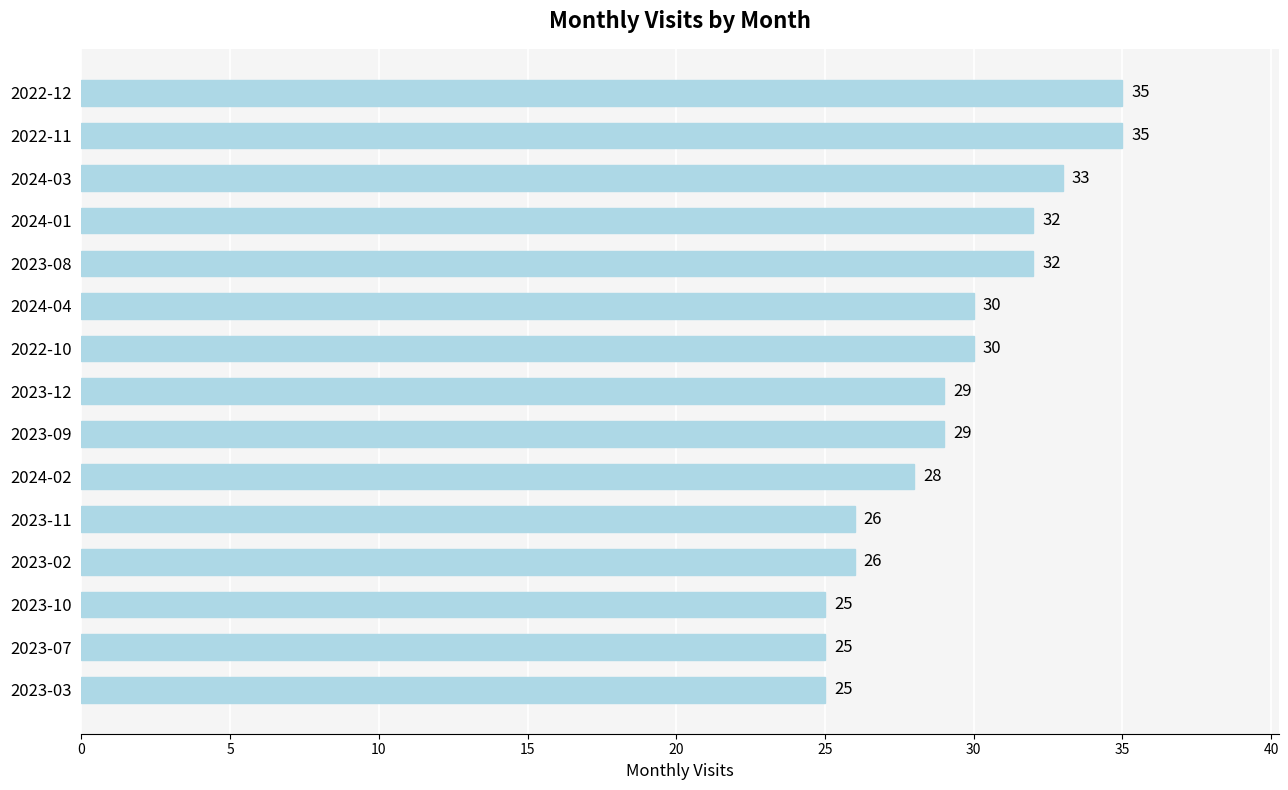

Does the chart contain stacked bars?

No